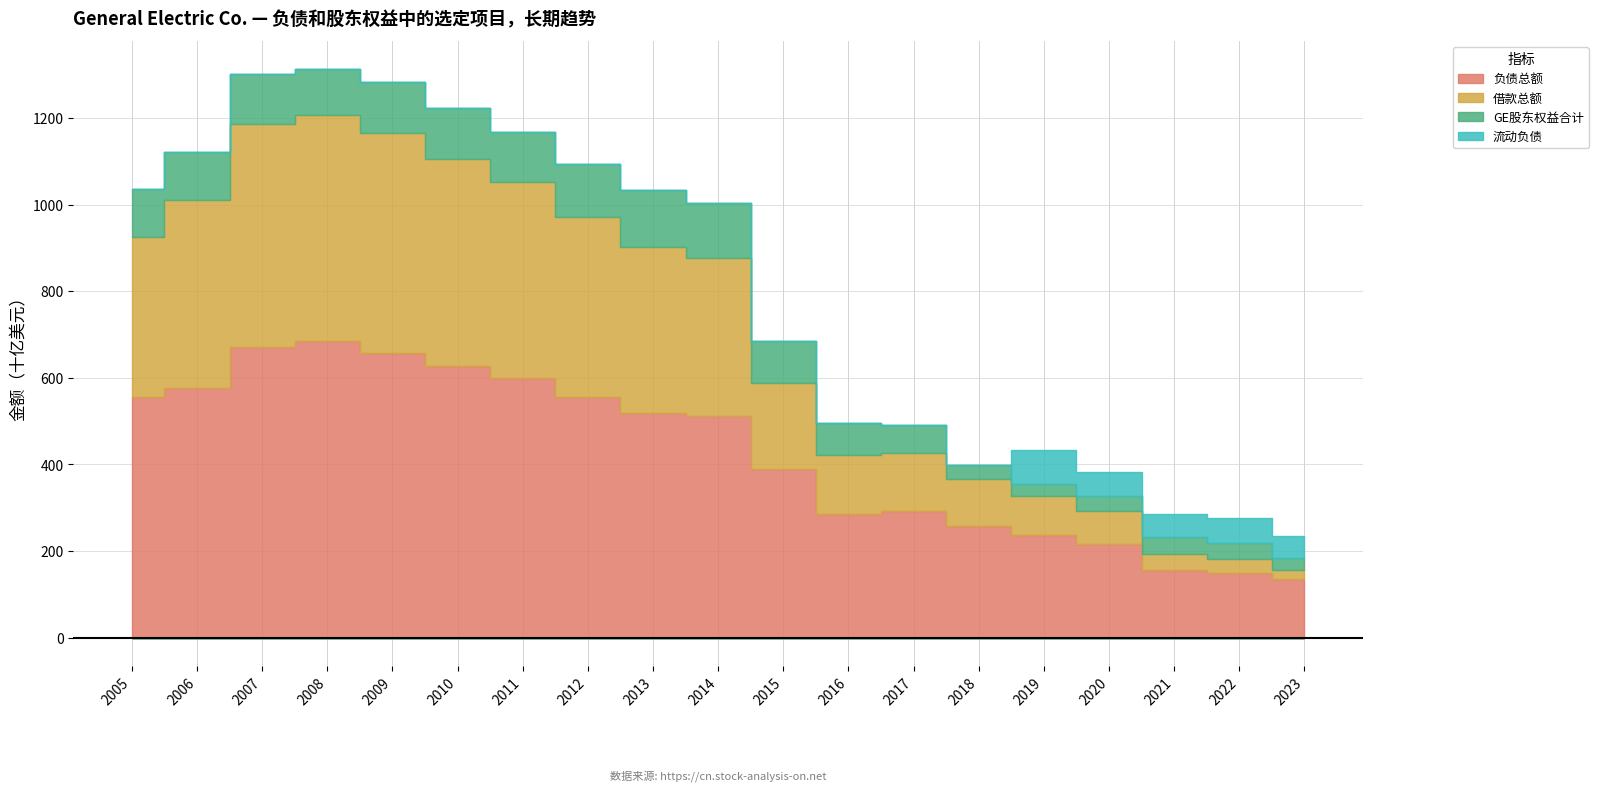

How many series are shown in this chart?

4